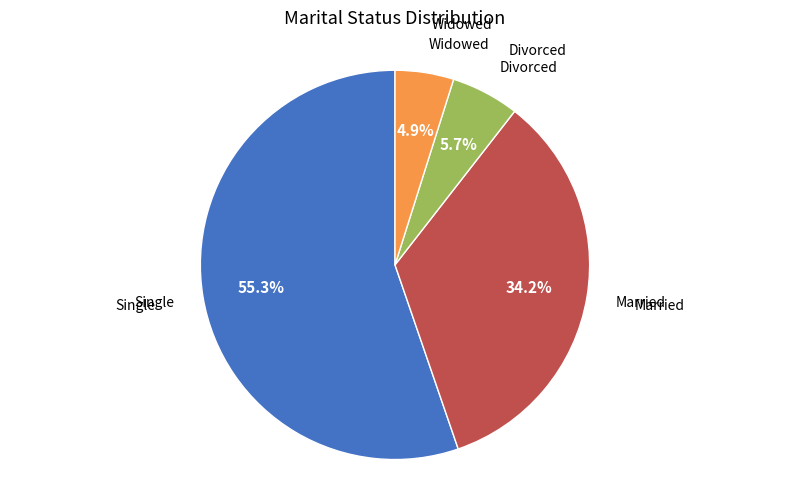

Is there any slice that represents more than half of the pie?

Yes